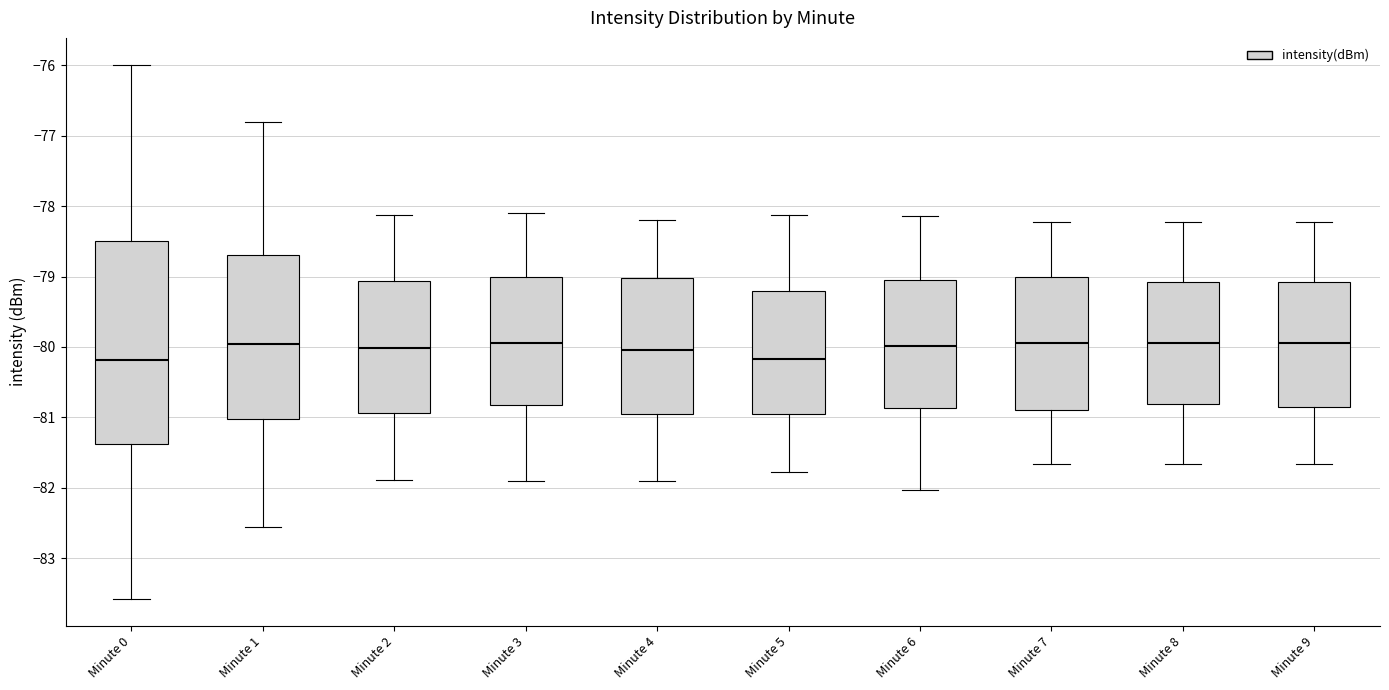

Reading left to right, transcribe this box plot: for each box, give where its median line is, the range the box spans, and where its two whiskers end, as read against the y-axis. The values are not printed on the chart, so give them approximately, as read against the axis.

Minute 0: median -80.2, box -81.4 to -78.5, whiskers -83.6 to -76.0
Minute 1: median -80.0, box -81.0 to -78.7, whiskers -82.6 to -76.8
Minute 2: median -80.0, box -80.9 to -79.1, whiskers -81.9 to -78.1
Minute 3: median -79.9, box -80.8 to -79.0, whiskers -81.9 to -78.1
Minute 4: median -80.0, box -80.9 to -79.0, whiskers -81.9 to -78.2
Minute 5: median -80.2, box -80.9 to -79.2, whiskers -81.8 to -78.1
Minute 6: median -80.0, box -80.9 to -79.1, whiskers -82.0 to -78.1
Minute 7: median -79.9, box -80.9 to -79.0, whiskers -81.7 to -78.2
Minute 8: median -79.9, box -80.8 to -79.1, whiskers -81.7 to -78.2
Minute 9: median -79.9, box -80.9 to -79.1, whiskers -81.7 to -78.2